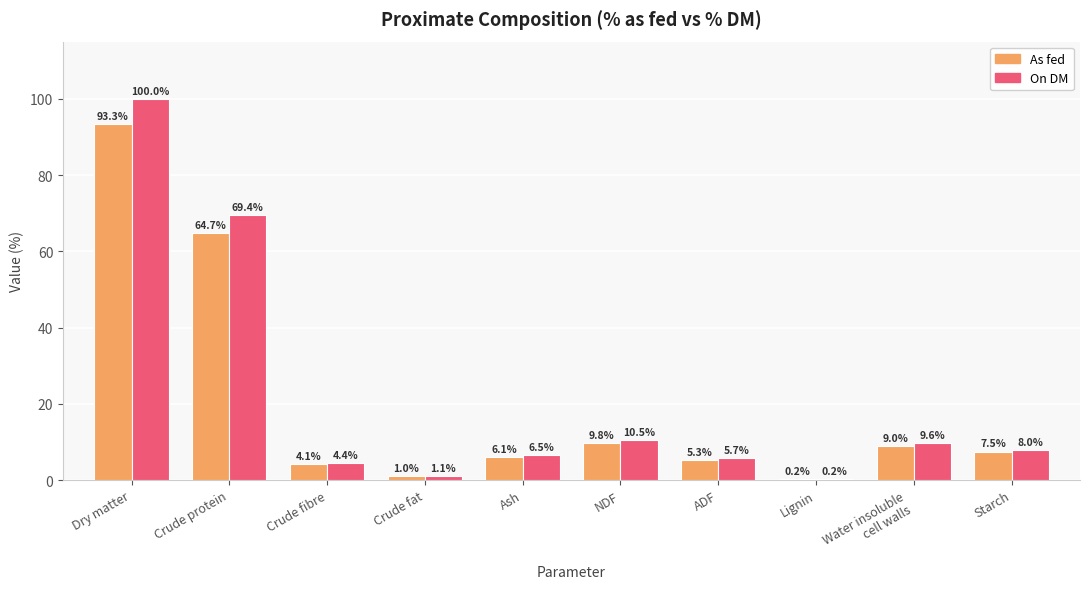

What is the greatest value displayed?

100.0